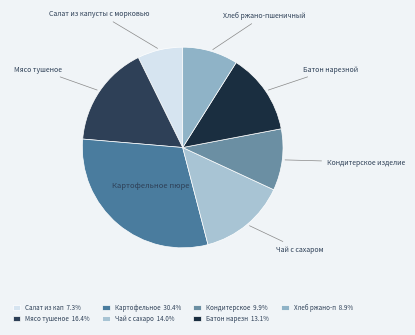

How many segments does this pie chart have?

7